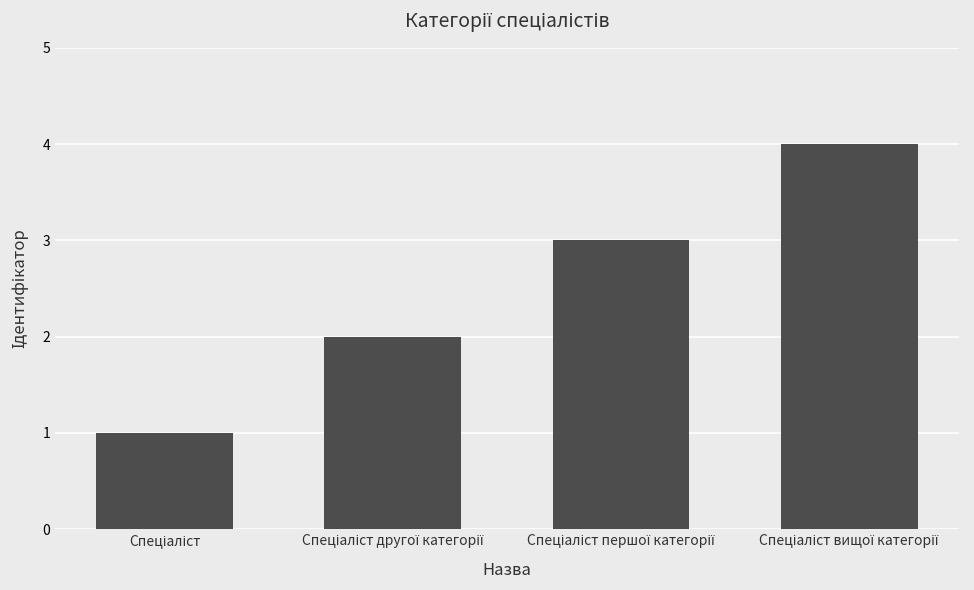

What is the greatest value displayed?

4